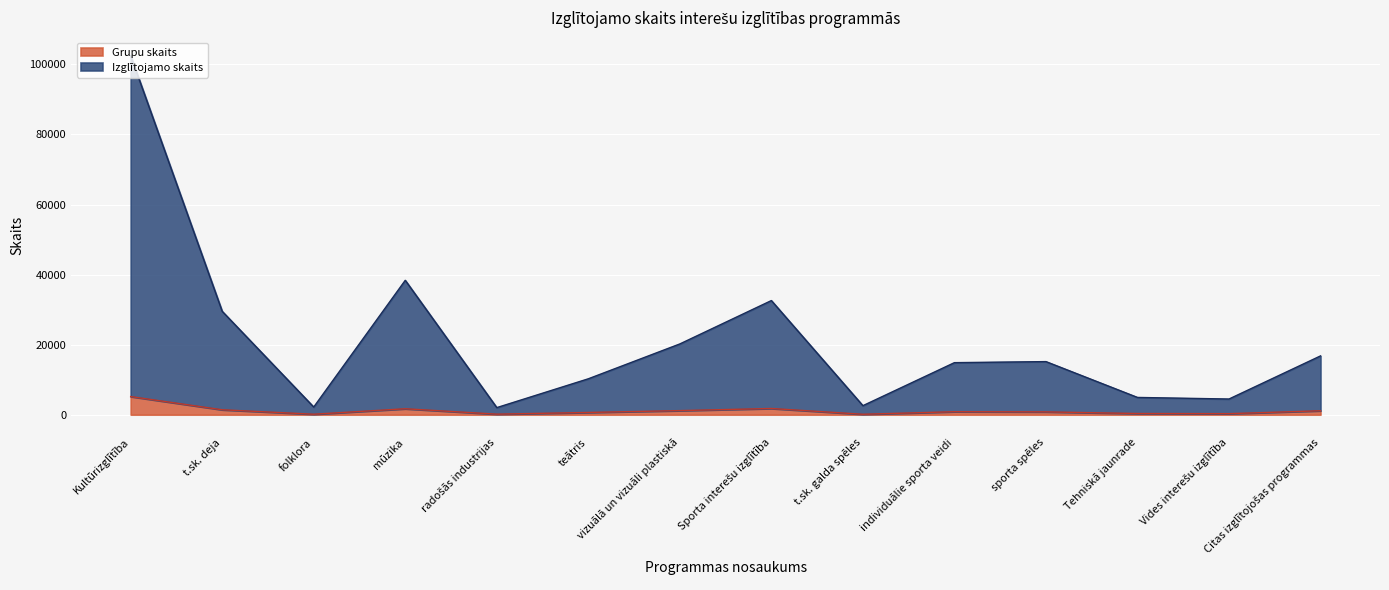

How many series are shown in this chart?

2